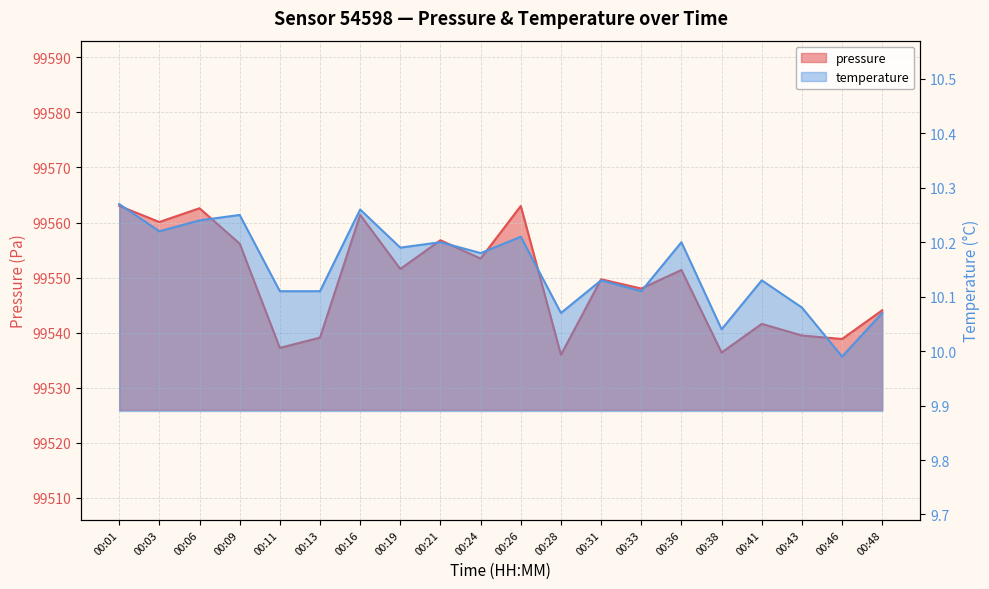

What is the value of the pressure point at the 16th from the left?

99536.4